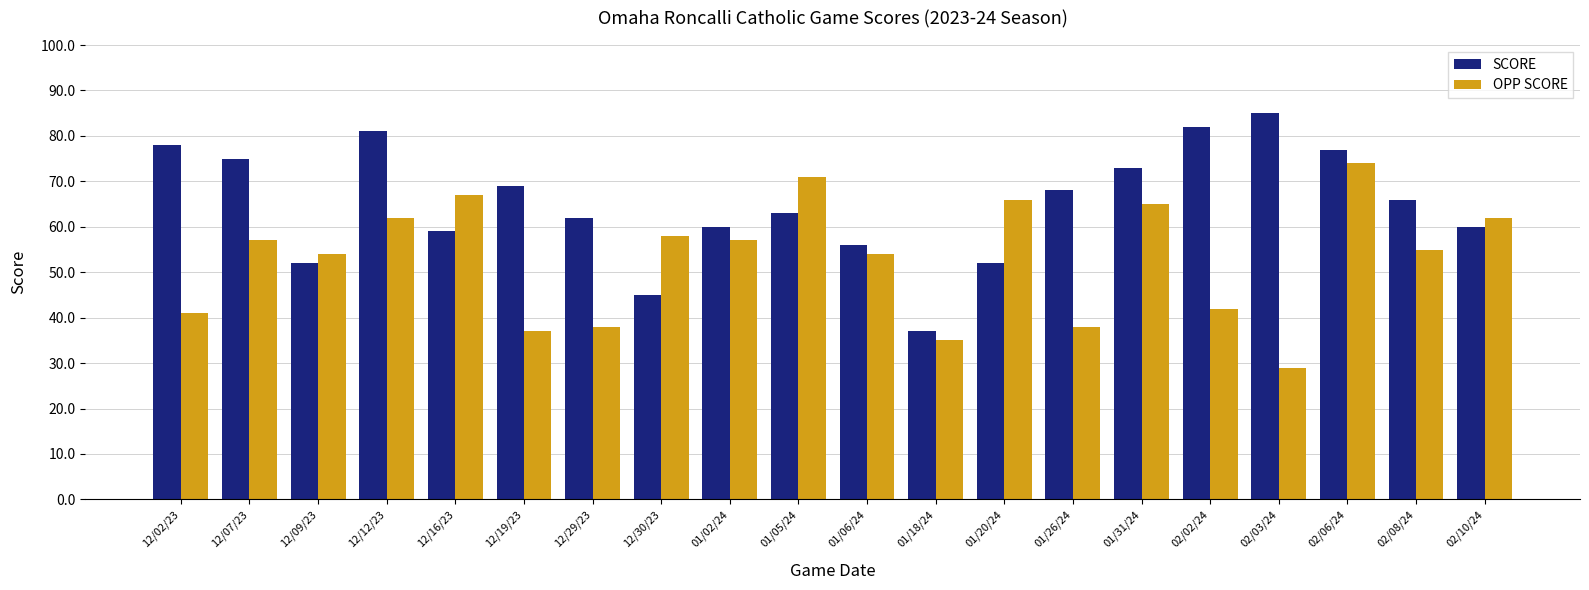

The OPP SCORE series shows 80 at 12/09/23. True or false?

False